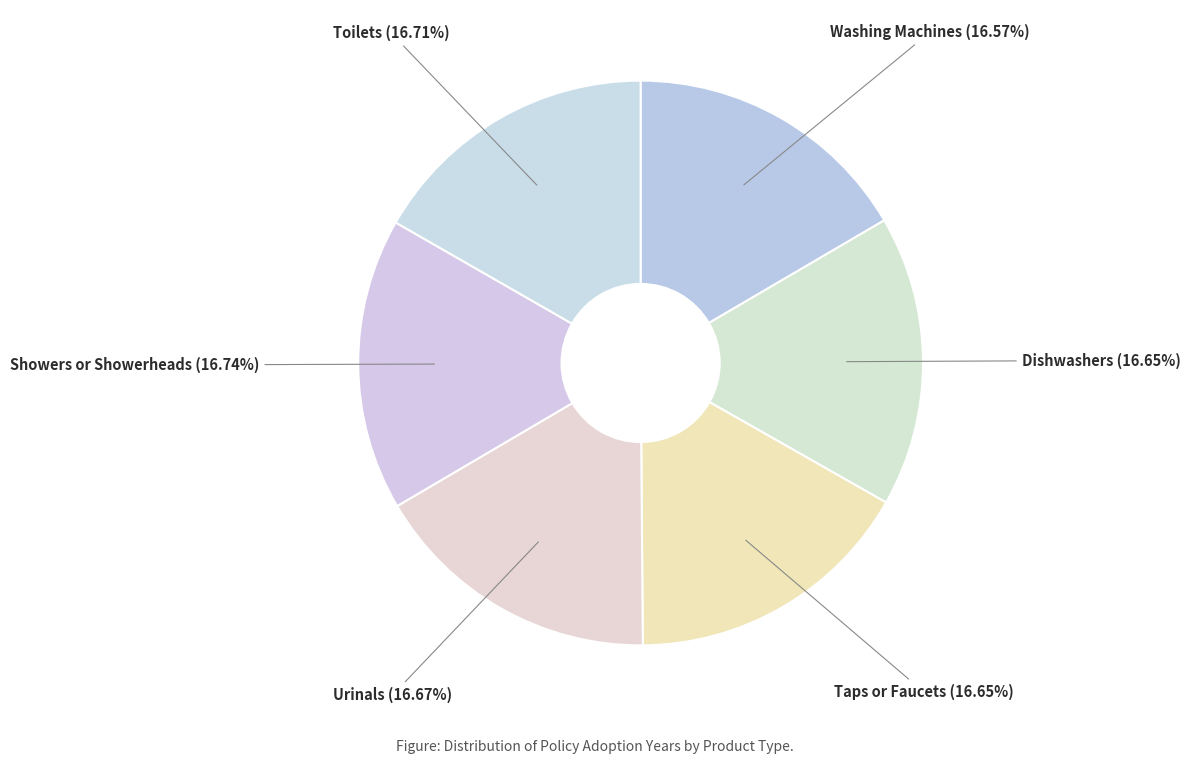

Approximately how many times larger is the value at Urinals compared to Showers or Showerheads?

1.0